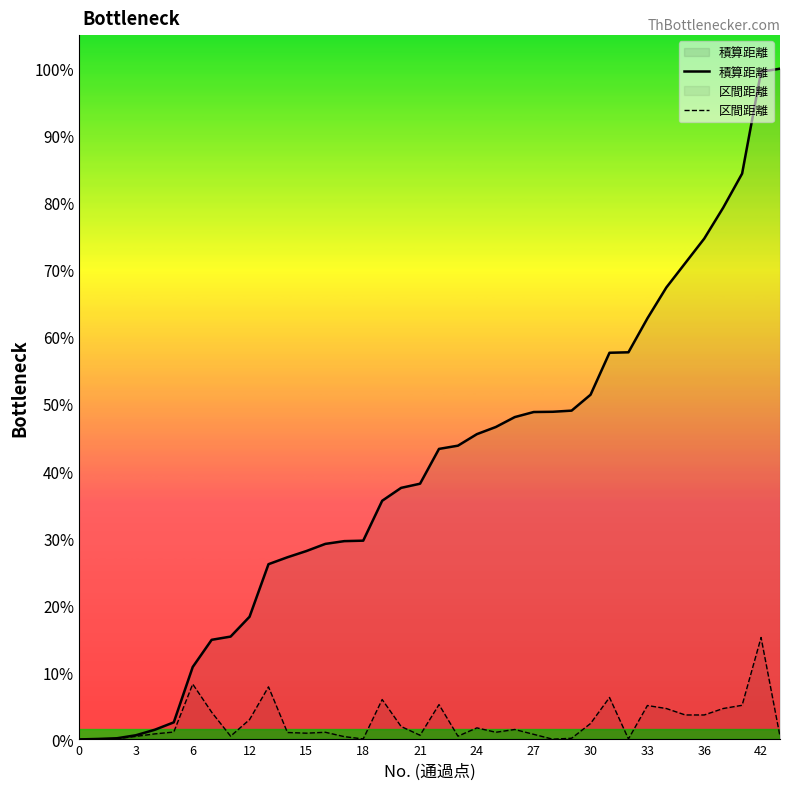

Which series has the largest total across all categories?

積算距離